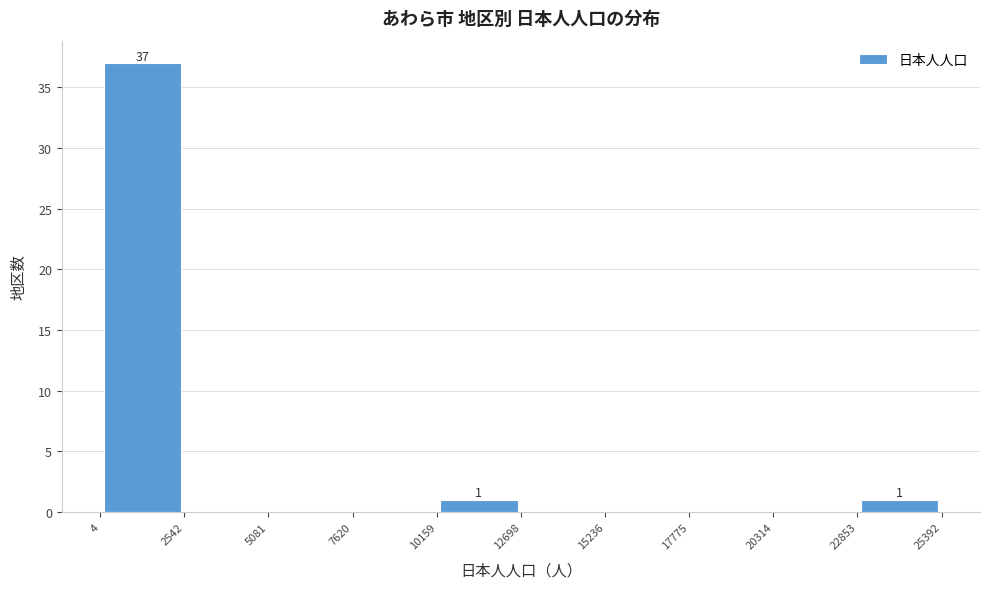

Which range on the x-axis has the tallest bar?

4 to 2542